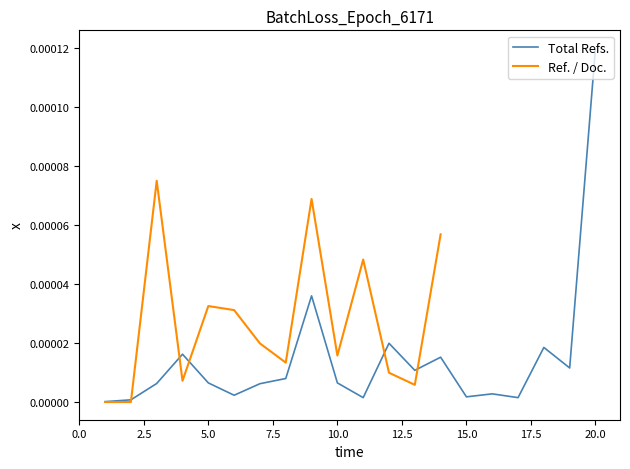

Rank the categories by value from lowest to highest.

1, 2, 11, 17, 15, 6, 16, 7, 3, 5, 10, 8, 13, 19, 14, 4, 18, 12, 9, 20